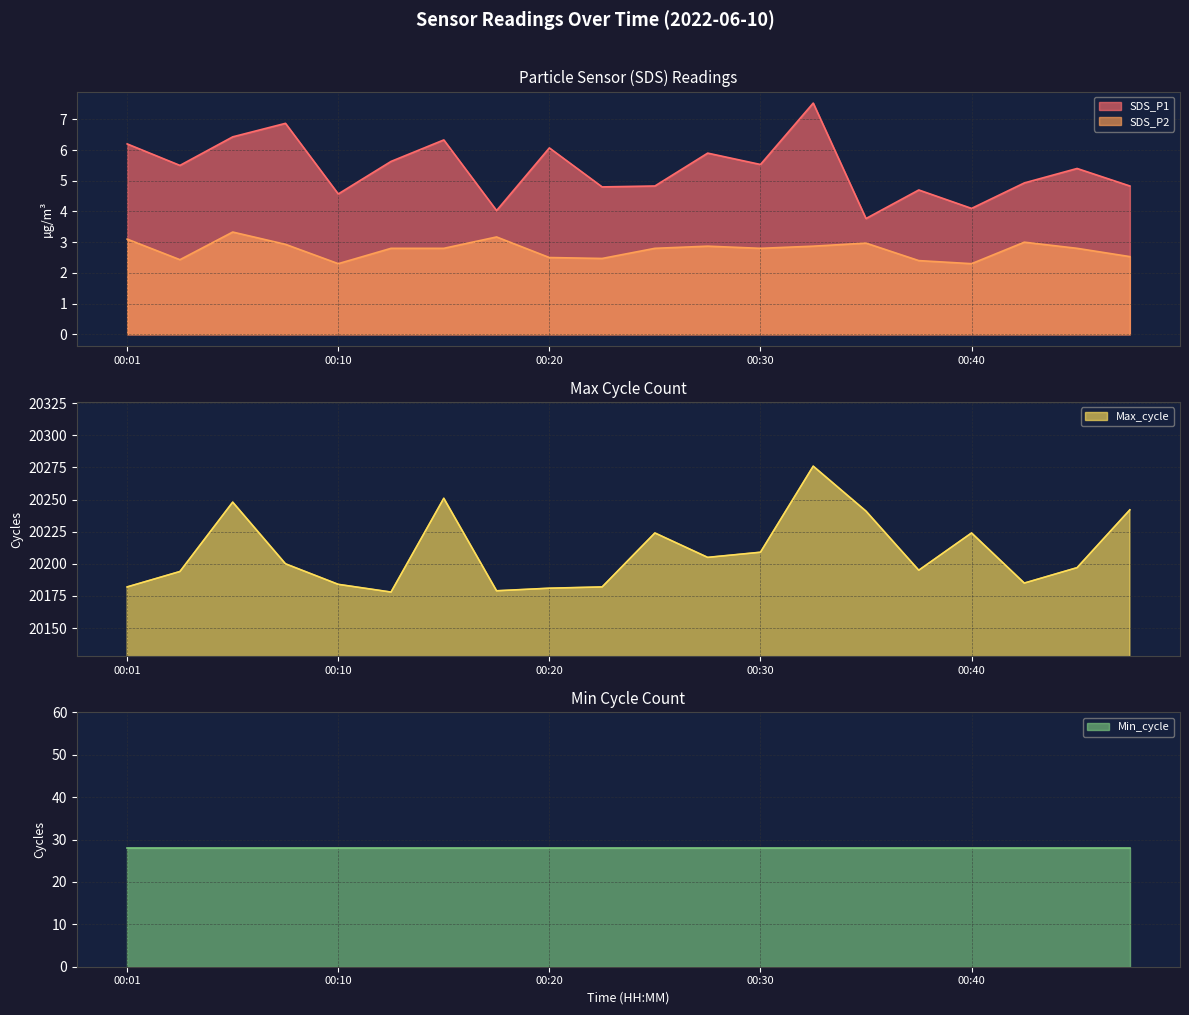

True or false: SDS_P2 has a value of 3.3 at 00:06.

True